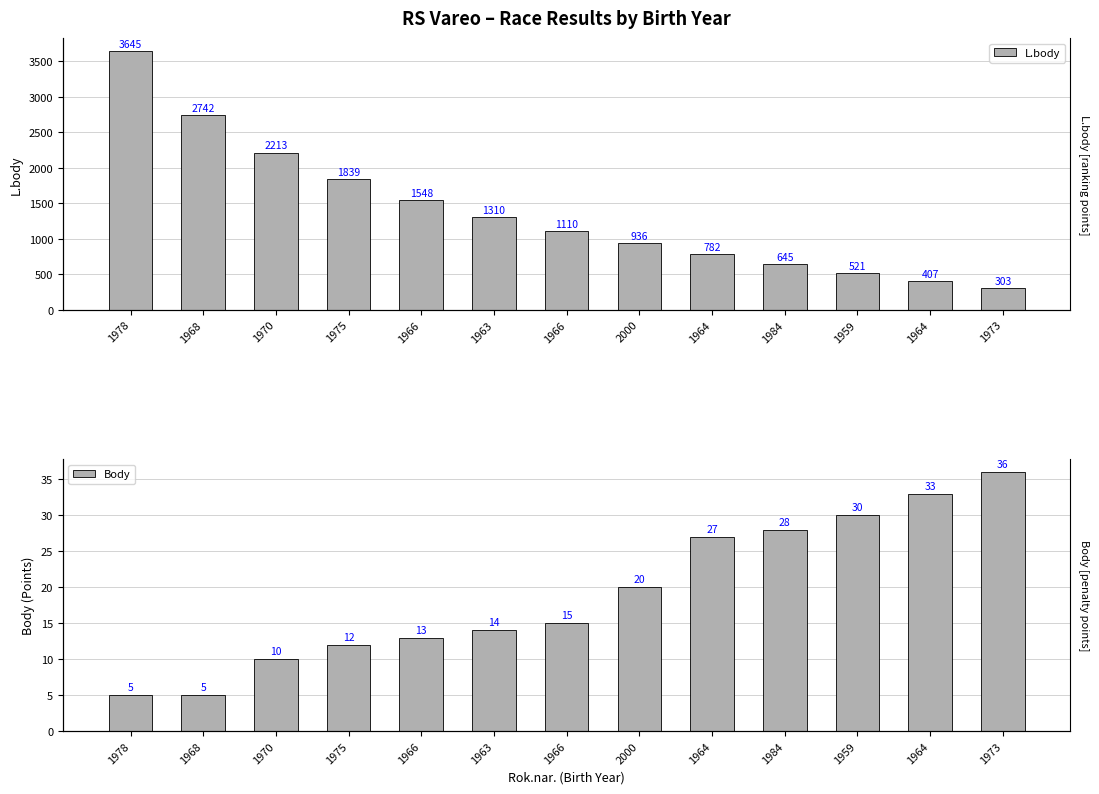

Reading right to left, extract all data points from this chart.

L.body: 1973=303	1964=407	1959=521	1984=645	1964=782	2000=936	1966=1110	1963=1310	1966=1548	1975=1839	1970=2213	1968=2742	1978=3645
Body: 1973=36	1964=33	1959=30	1984=28	1964=27	2000=20	1966=15	1963=14	1966=13	1975=12	1970=10	1968=5	1978=5